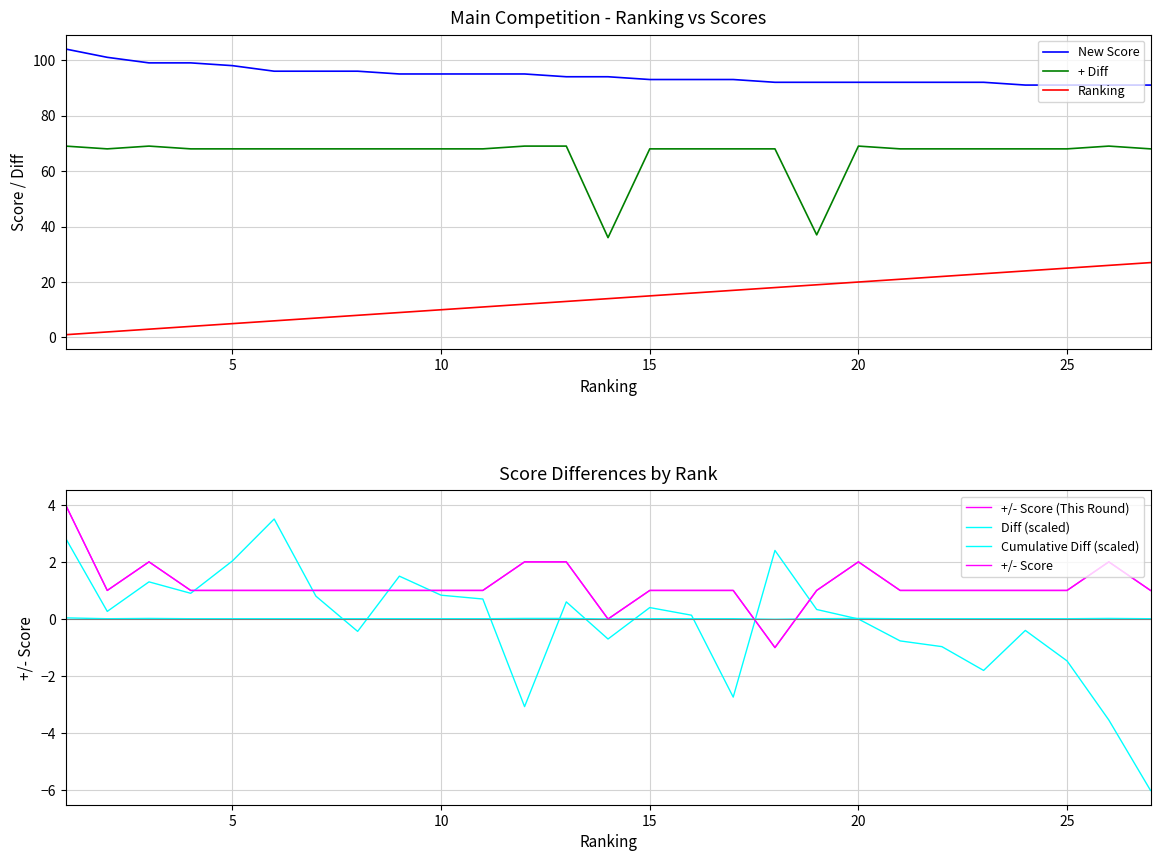

Reading right to left, transcribe all the data shown in this chart.

This Round (+/- Score): 1.0	2.0	1.0	1.0	1.0	1.0	1.0	2.0	1.0	-1.0	1.0	1.0	1.0	0.0	2.0	2.0	1.0	1.0	1.0	1.0	1.0	1.0	1.0	1.0	2.0	1.0	4.0
New Score: 91.0	91.0	91.0	91.0	92.0	92.0	92.0	92.0	92.0	92.0	93.0	93.0	93.0	94.0	94.0	95.0	95.0	95.0	95.0	96.0	96.0	96.0	98.0	99.0	99.0	101.0	104.0
Diff: -6.0	-3.5	-1.5	-0.4	-1.8	-1.0	-0.8	0.0	0.3	2.4	-2.7	0.1	0.4	-0.7	0.6	-3.1	0.7	0.8	1.5	-0.4	0.8	3.5	2.0	0.9	1.3	0.3	2.8
+ Diff: 68.0	69.0	68.0	68.0	68.0	68.0	68.0	69.0	37.0	68.0	68.0	68.0	68.0	36.0	69.0	69.0	68.0	68.0	68.0	68.0	68.0	68.0	68.0	68.0	69.0	68.0	69.0
Ranking: 27.0	26.0	25.0	24.0	23.0	22.0	21.0	20.0	19.0	18.0	17.0	16.0	15.0	14.0	13.0	12.0	11.0	10.0	9.0	8.0	7.0	6.0	5.0	4.0	3.0	2.0	1.0